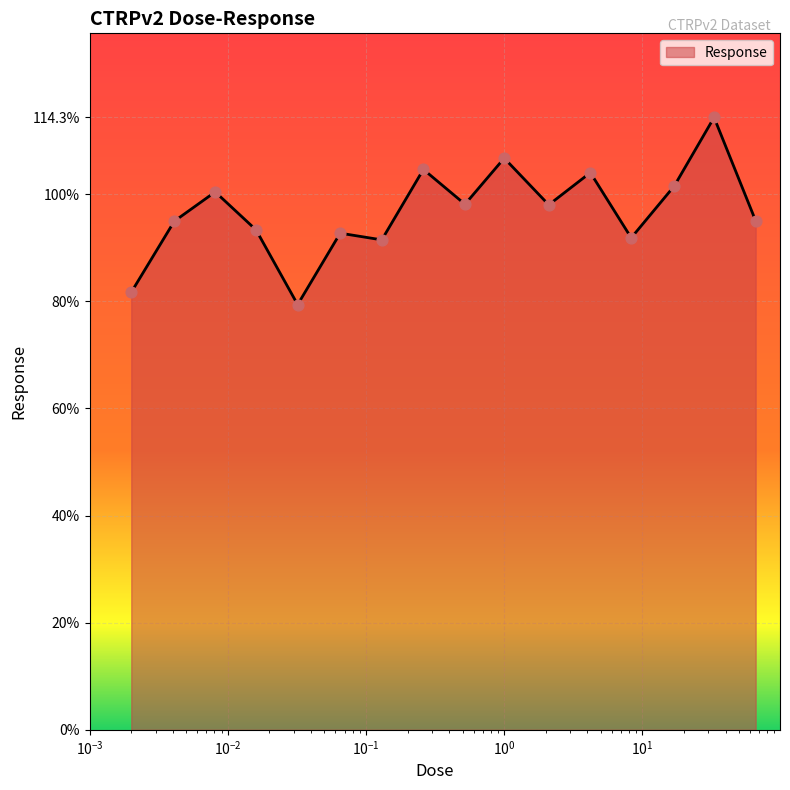

What is the difference between the maximum and minimum values?

34.9